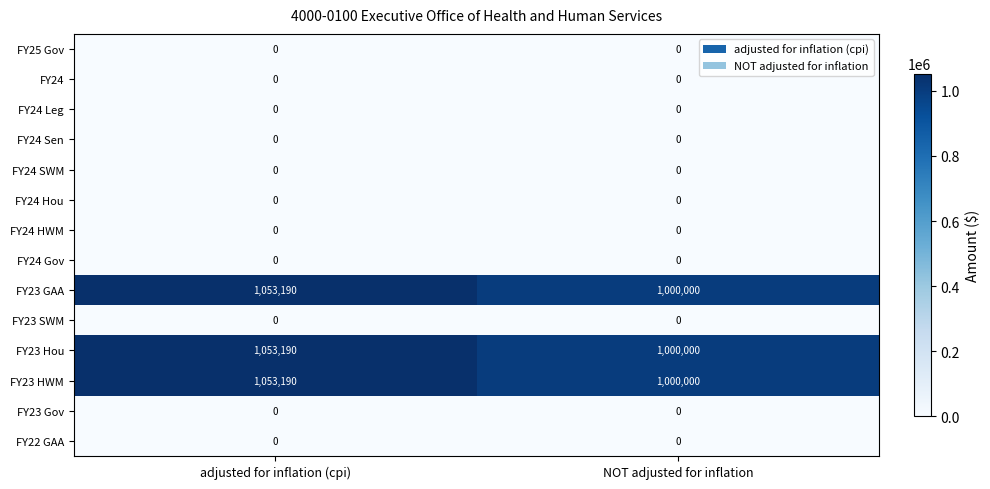

At which label does FY23 Hou reach its minimum?

NOT adjusted for inflation